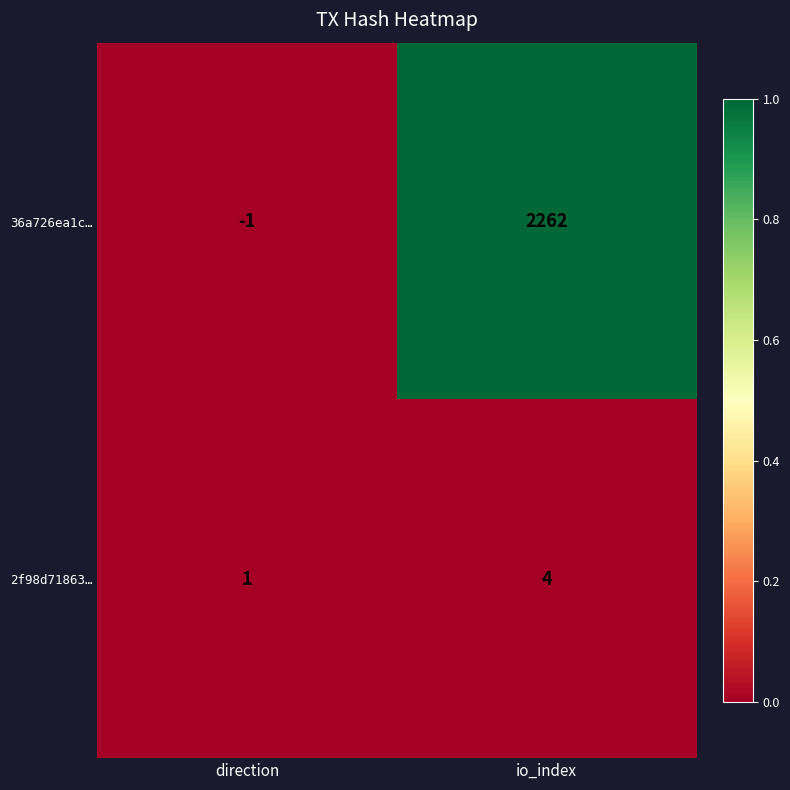

Count the number of data series in this chart.

2